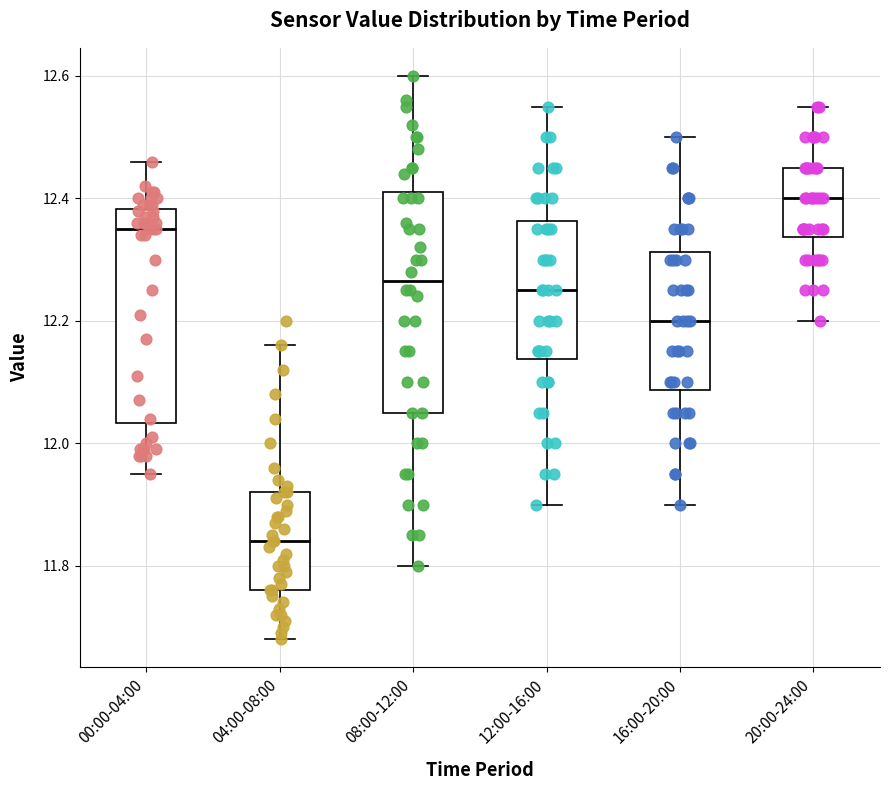

Reading left to right, transcribe this box plot: for each box, give where its median line is, the range the box spans, and where its two whiskers end, as read against the y-axis. The values are not printed on the chart, so give them approximately, as read against the axis.

00:00-04:00: median 12.36, box 12.04 to 12.38, whiskers 11.96 to 12.46
04:00-08:00: median 11.84, box 11.76 to 11.92, whiskers 11.68 to 12.16
08:00-12:00: median 12.26, box 12.06 to 12.42, whiskers 11.80 to 12.60
12:00-16:00: median 12.26, box 12.14 to 12.36, whiskers 11.90 to 12.56
16:00-20:00: median 12.20, box 12.08 to 12.32, whiskers 11.90 to 12.50
20:00-24:00: median 12.40, box 12.34 to 12.46, whiskers 12.20 to 12.56